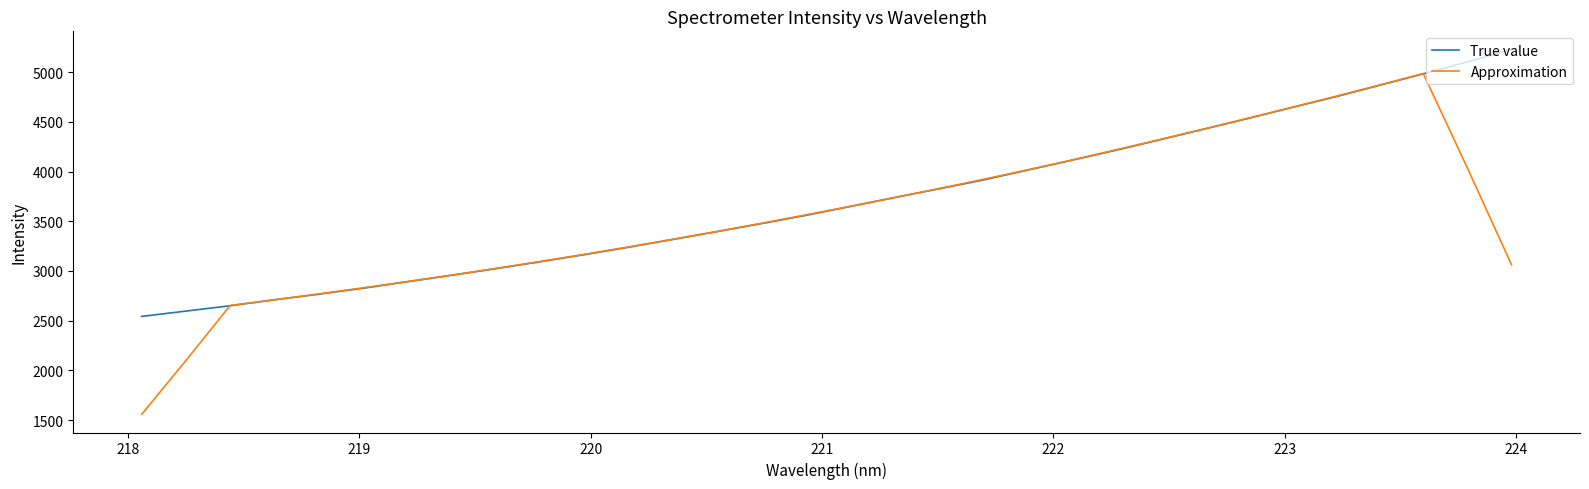

What is the difference between the second highest and second lowest values in the Approximation series?

2770.0